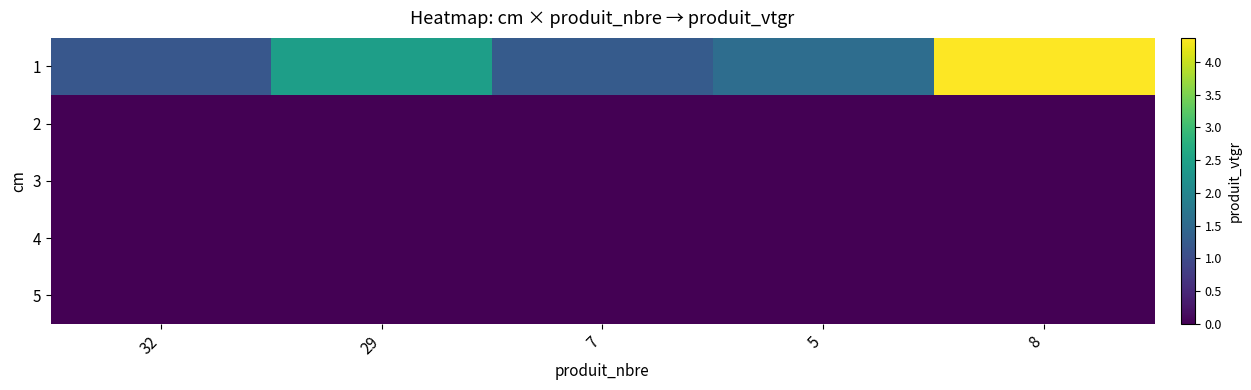

Reading right to left, list all the values displayed in this chart.

1: 8=4.4	5=1.6	7=1.3	29=2.5	32=1.2
2: 8=0.0	5=0.0	7=0.0	29=0.0	32=0.0
3: 8=0.0	5=0.0	7=0.0	29=0.0	32=0.0
4: 8=0.0	5=0.0	7=0.0	29=0.0	32=0.0
5: 8=0.0	5=0.0	7=0.0	29=0.0	32=0.0